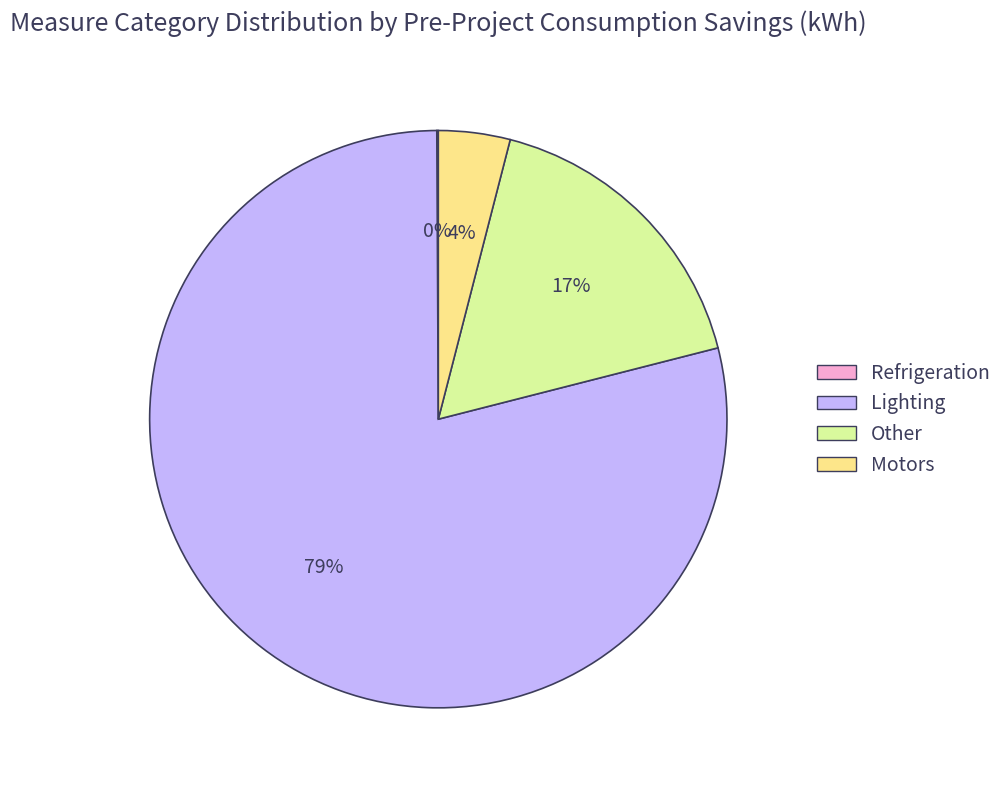

True or false: Other accounts for 17% of the total.

True